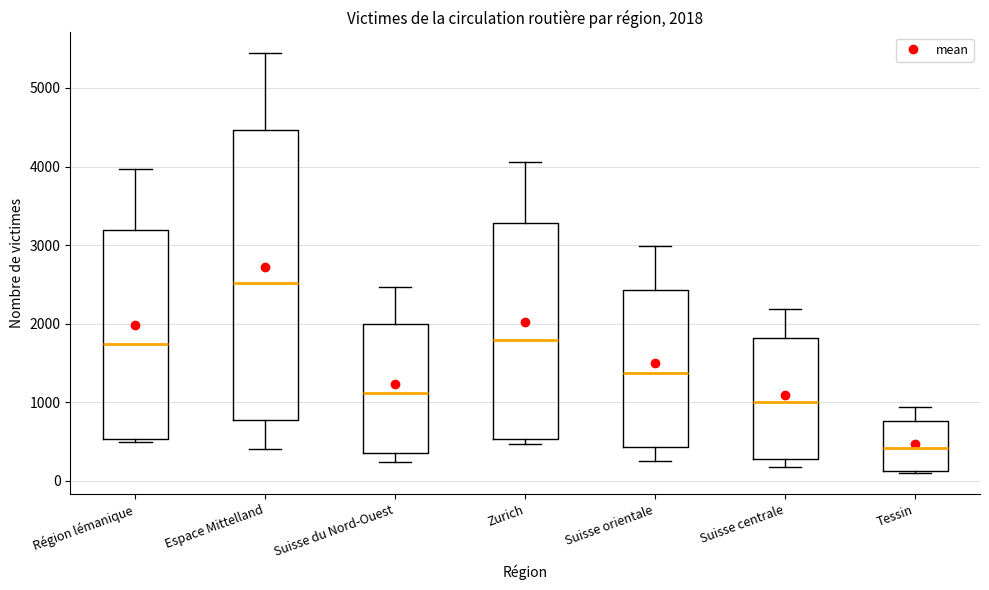

Which box's median line is the lowest?

Tessin